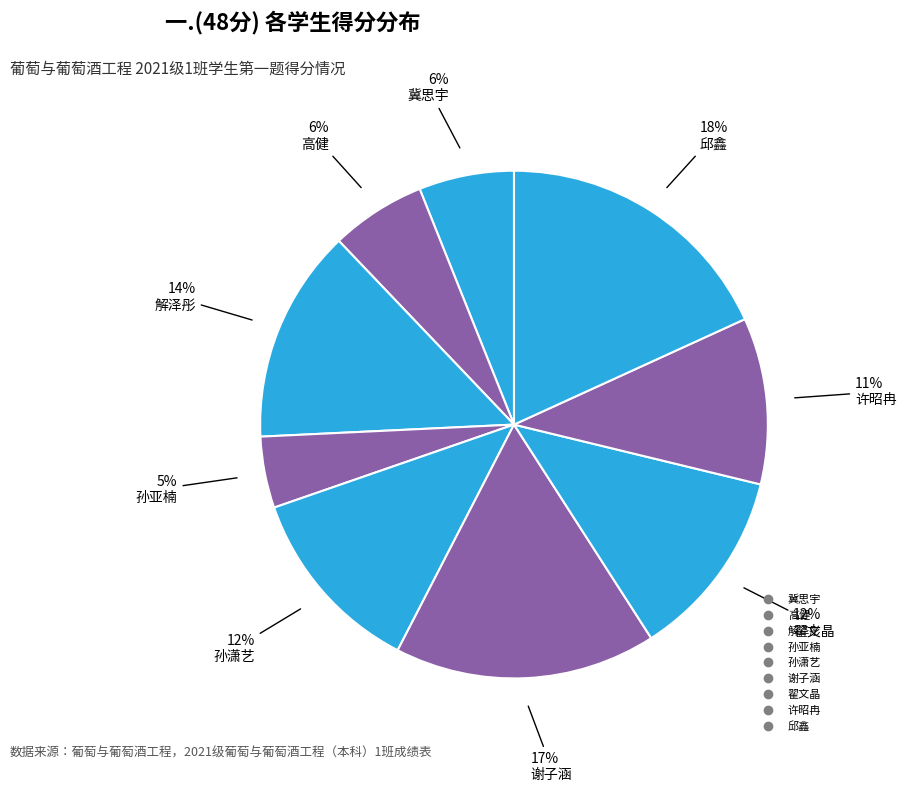

To the nearest percent, what is the average slice percentage?

11%